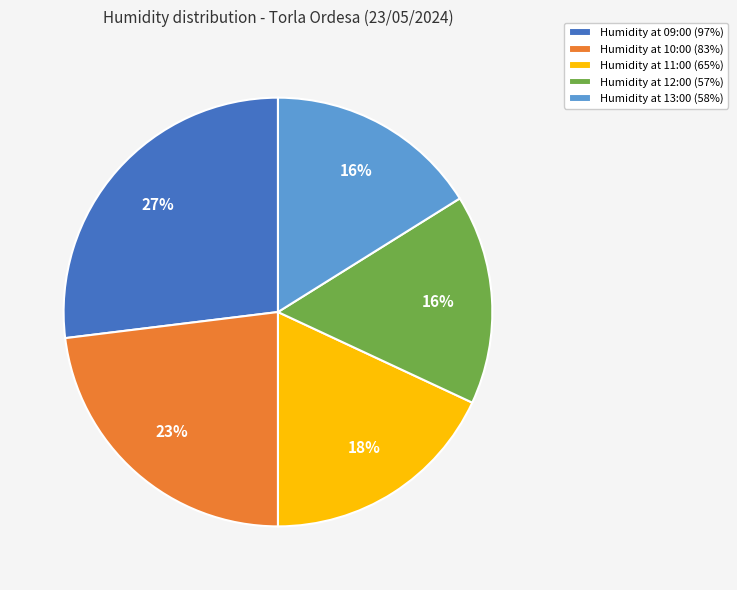

What is the ratio of the value at Humidity at 11:00 (65%) to the value at Humidity at 12:00 (57%)?

1.1